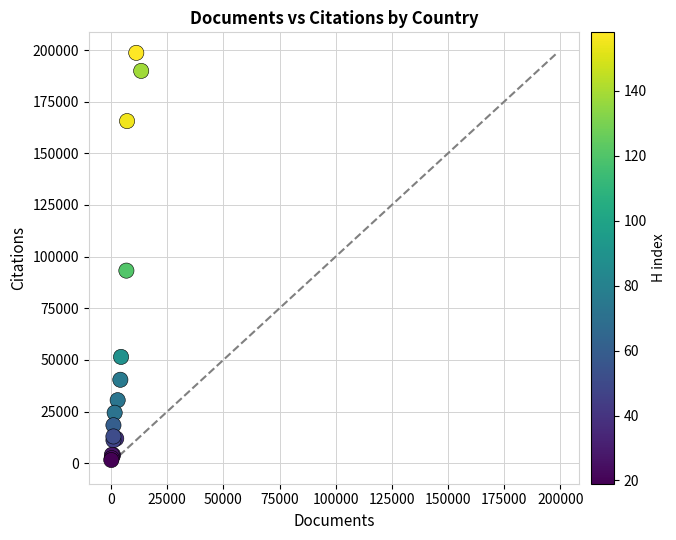

What Y value in the scatter plot is closest to 100084?

93222